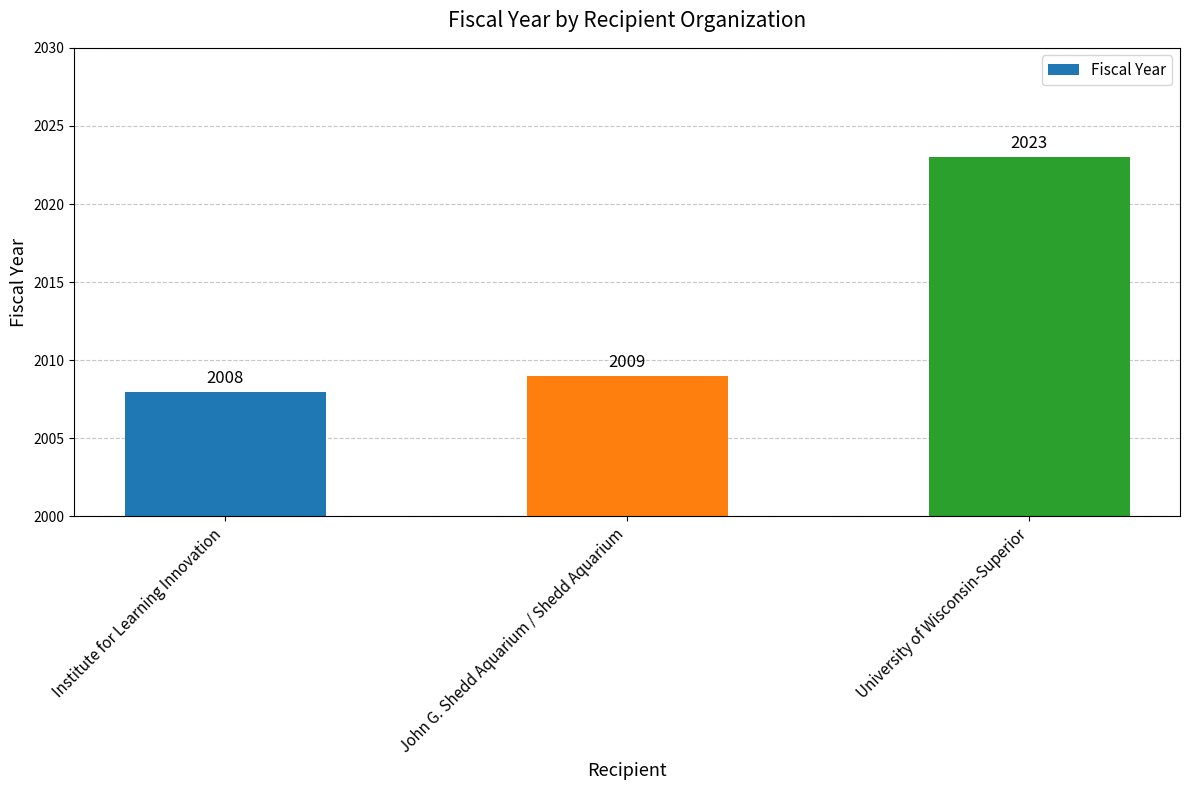

Reading right to left, what are all the values shown in this chart?

2023	2009	2008